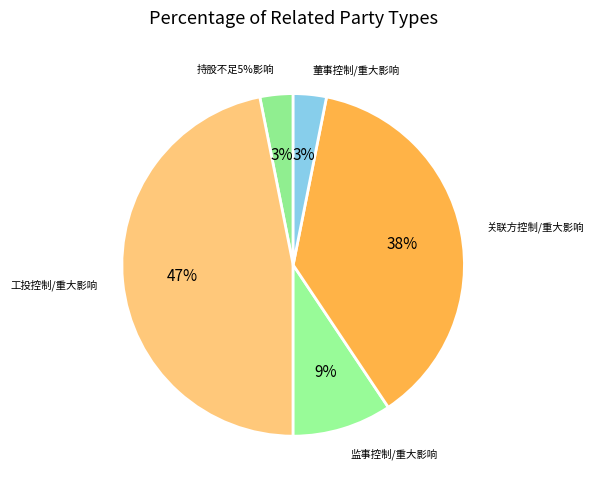

The 工投控制或施加重大影响的法人或非法人组织 slice represents 61% of the pie. True or false?

False